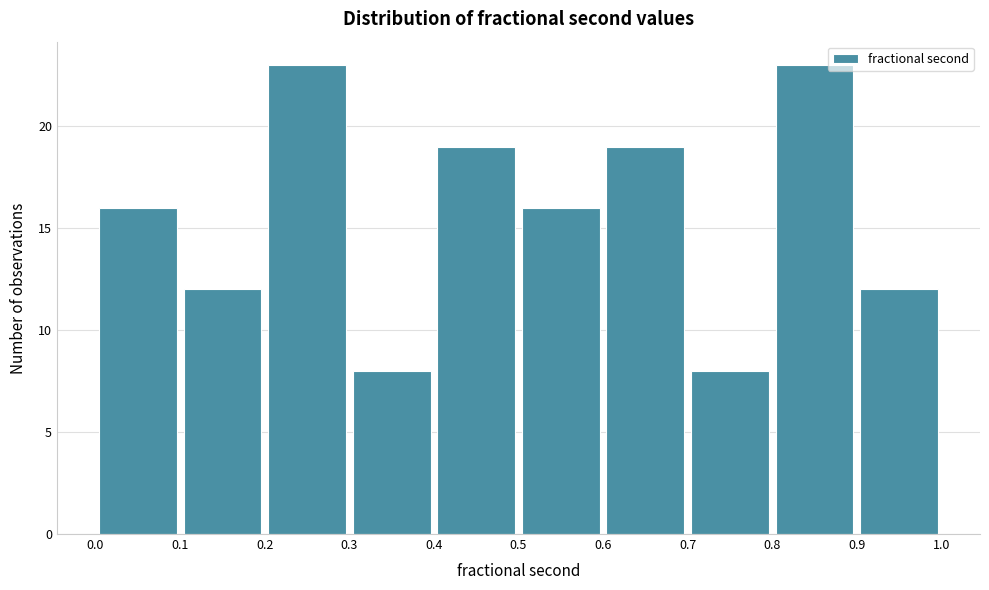

Reading left to right, transcribe this chart: for each bar, give the range it covers on the x-axis and its height. The values are not printed on the chart, so give them approximately, as read against the axis.

0.0 to 0.1: 16
0.1 to 0.2: 12
0.2 to 0.3: 23
0.3 to 0.4: 8
0.4 to 0.5: 19
0.5 to 0.6: 16
0.6 to 0.7: 19
0.7 to 0.8: 8
0.8 to 0.9: 23
0.9 to 1.0: 12